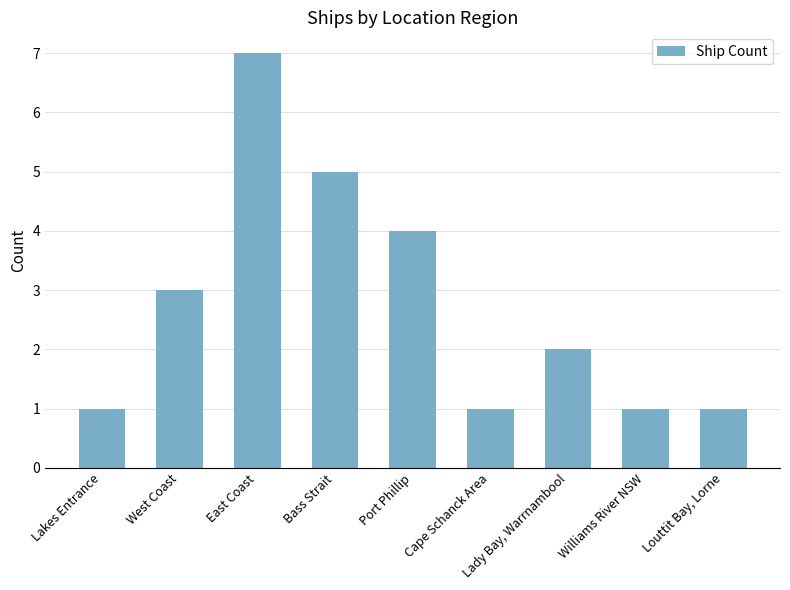

Which category has the highest value across all series?

East Coast